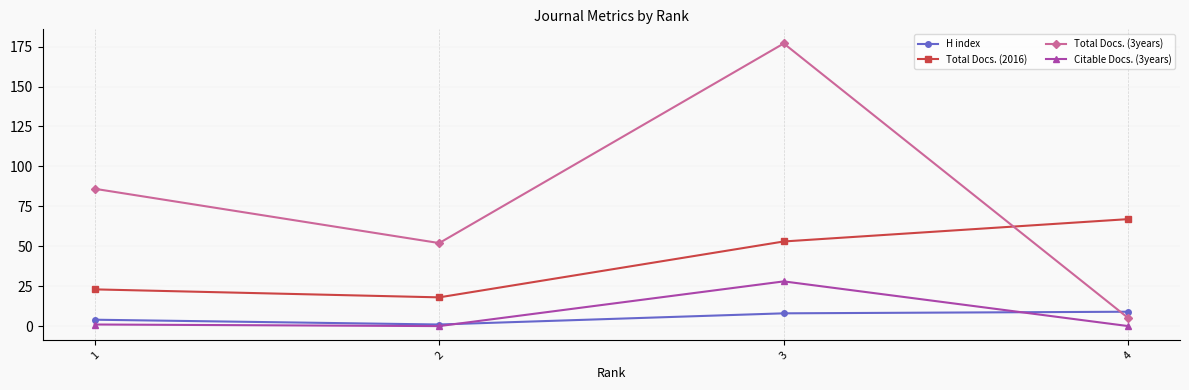

How many Total Docs. (3years) values are between 52 and 177?

3